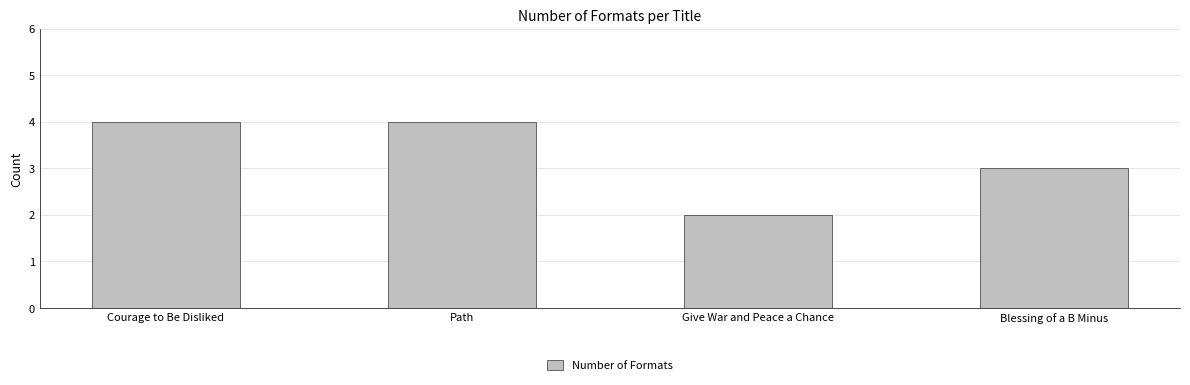

What position from the left is Courage to Be Disliked?

1